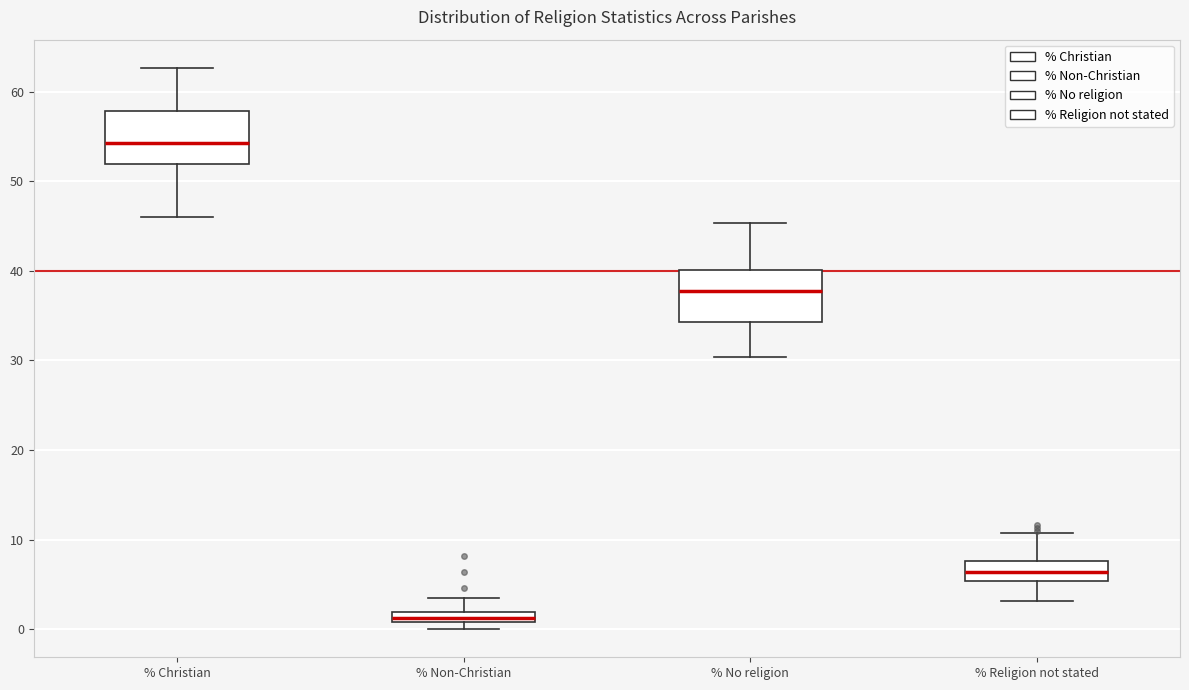

Which box has the lowest median line?

% Non-Christian